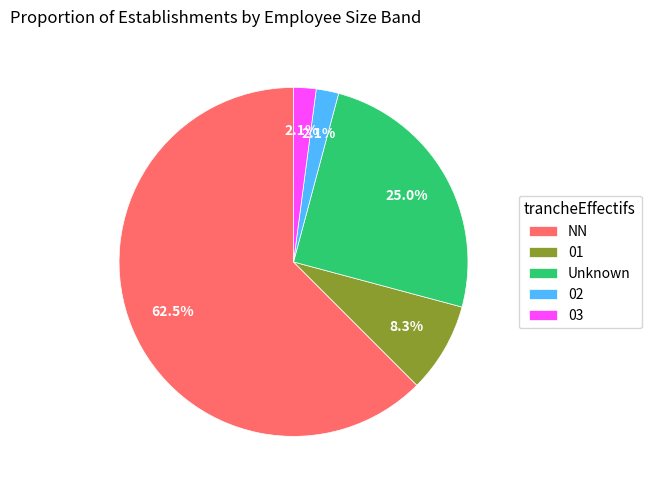

How many segments does this pie chart have?

5